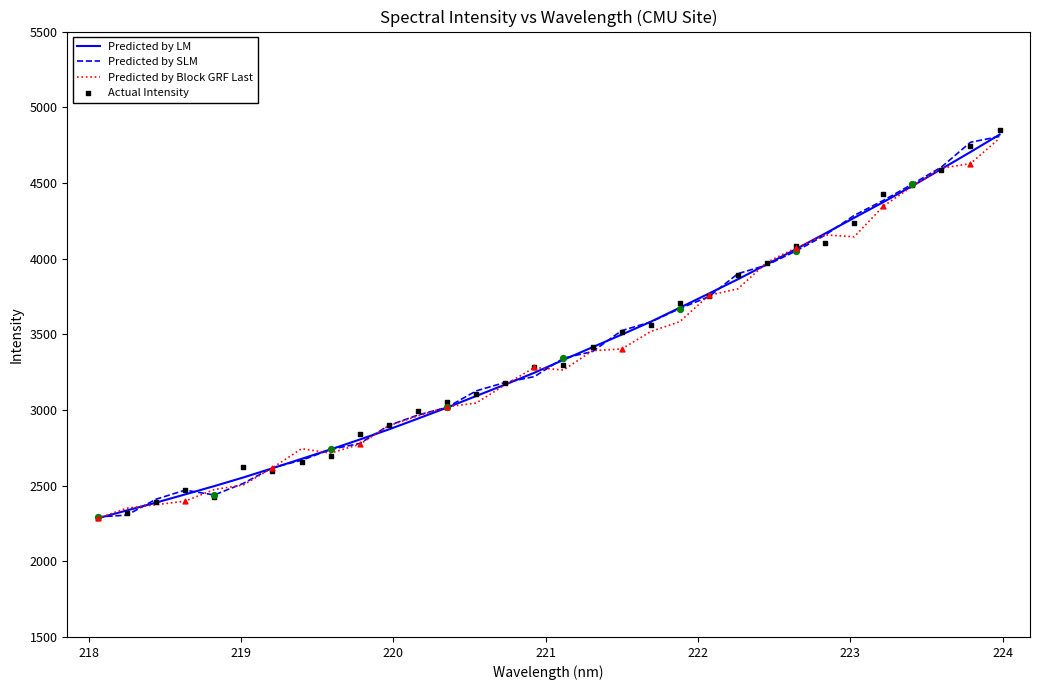

What are all the series names shown in the legend?

Predicted by LM, Predicted by SLM, Predicted by Block GRF Last, Actual Intensity